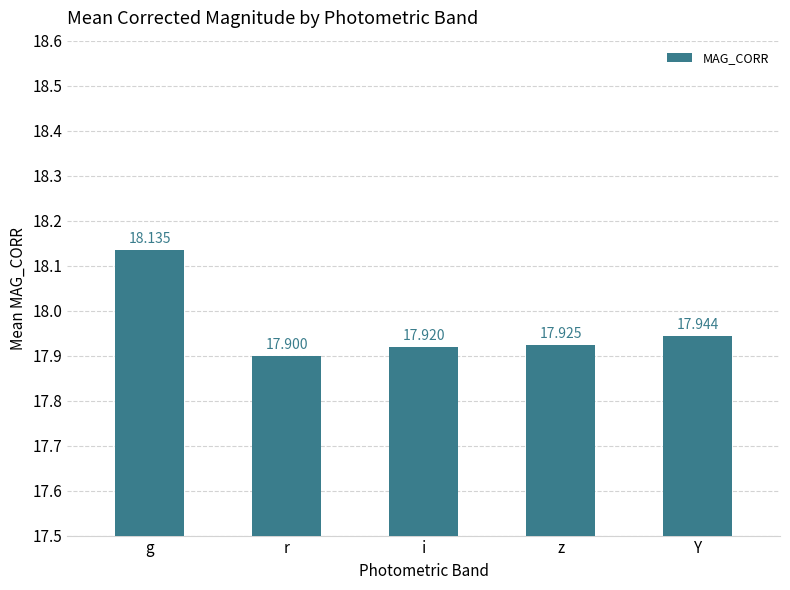

Reading left to right, what are all the values shown in this chart?

g=18.1	r=17.9	i=17.9	z=17.9	Y=17.9